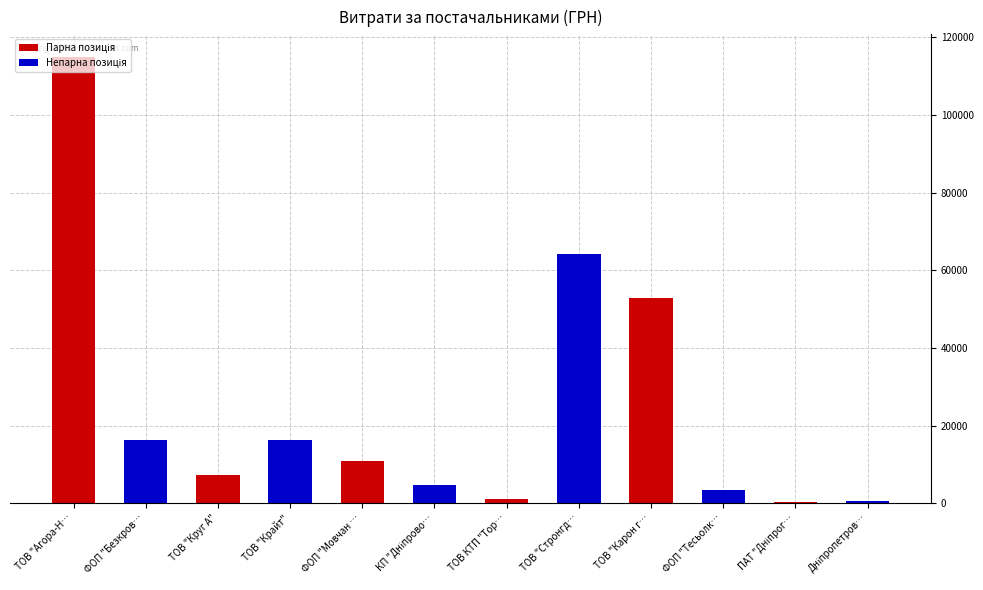

What is the difference between the second highest and second lowest values?

63829.0